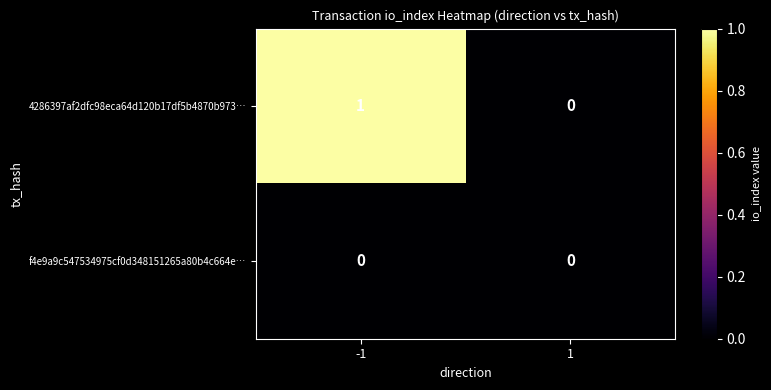

Which series has the largest total across all categories?

4286397af2dfc98eca64d120b17df5b4870b973…